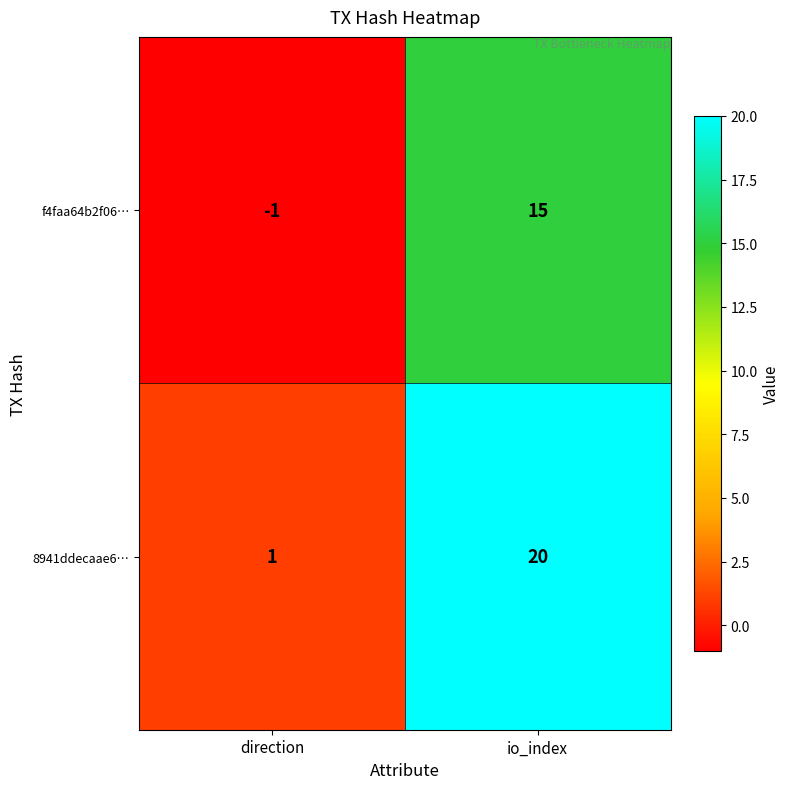

List the series in order of their peak value, highest first.

8941ddecaae6…, f4faa64b2f06…